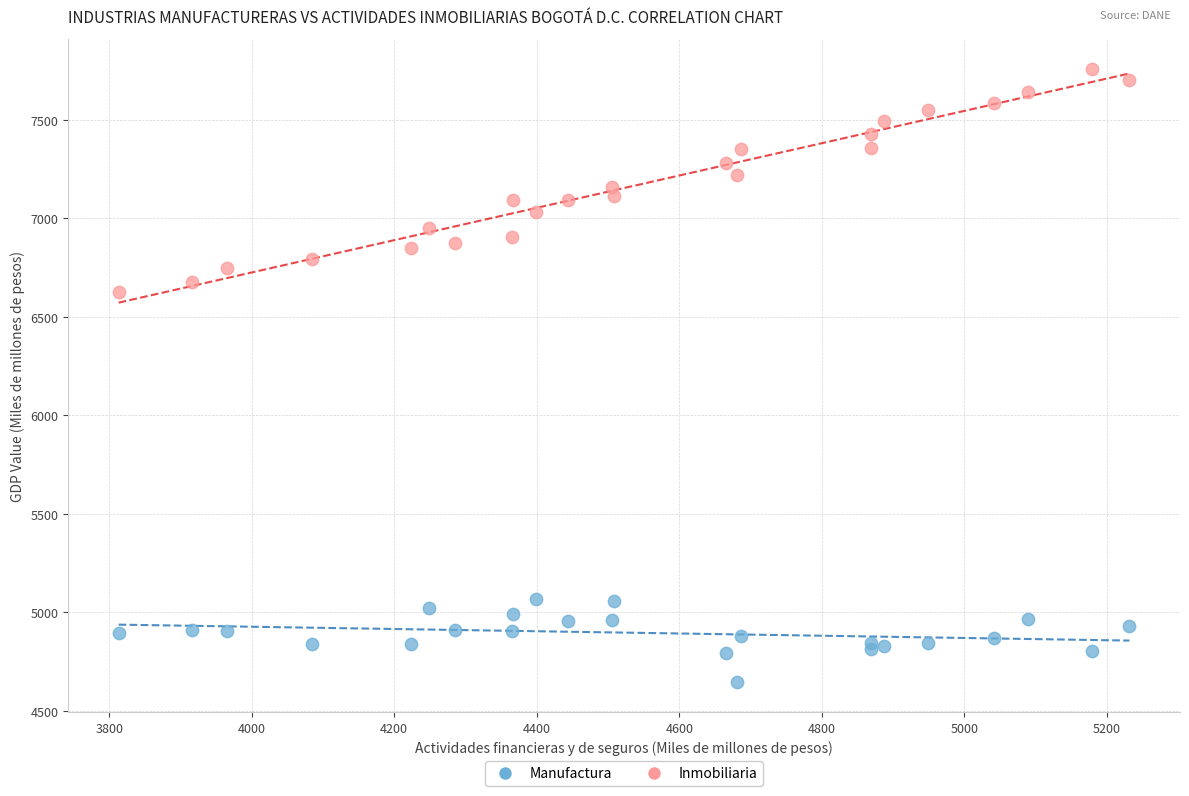

Across all series, what Y value is closest to 6202?

6625.3